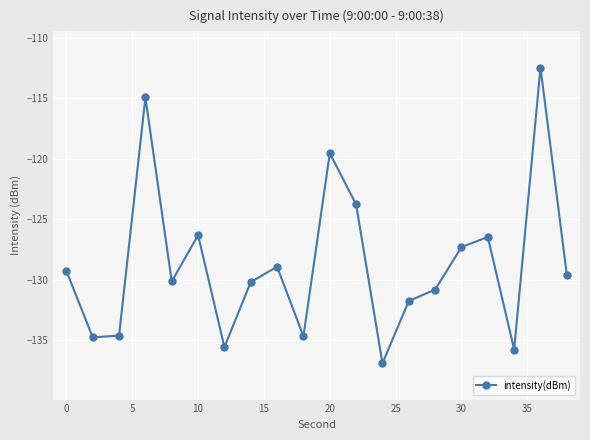

What is the difference between the second highest and minimum values?

22.0